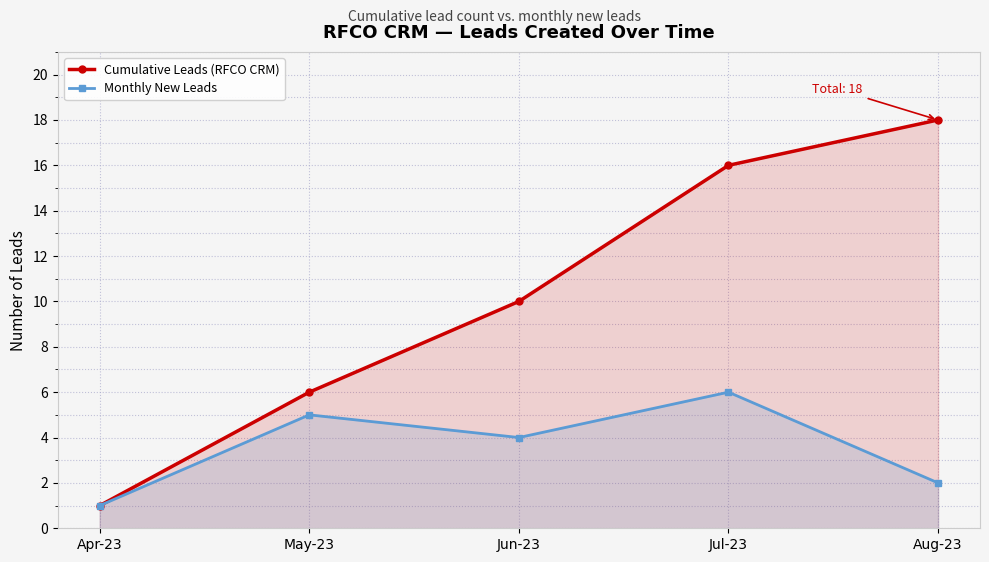

True or false: Monthly New Leads and Cumulative Leads (RFCO CRM) intersect in this chart.

False